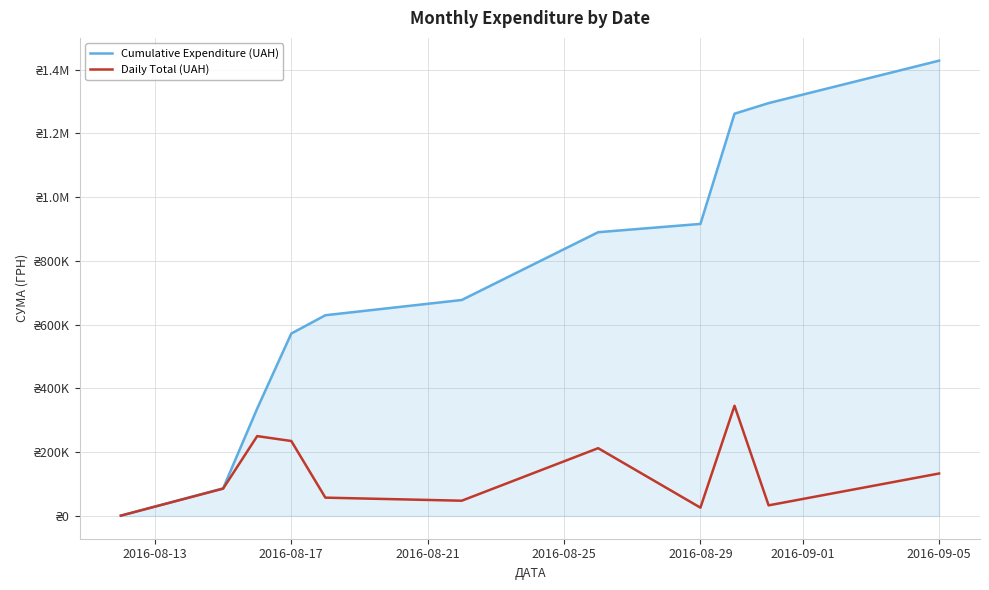

What is the maximum value for Cumulative Expenditure (UAH)?

1428252.1